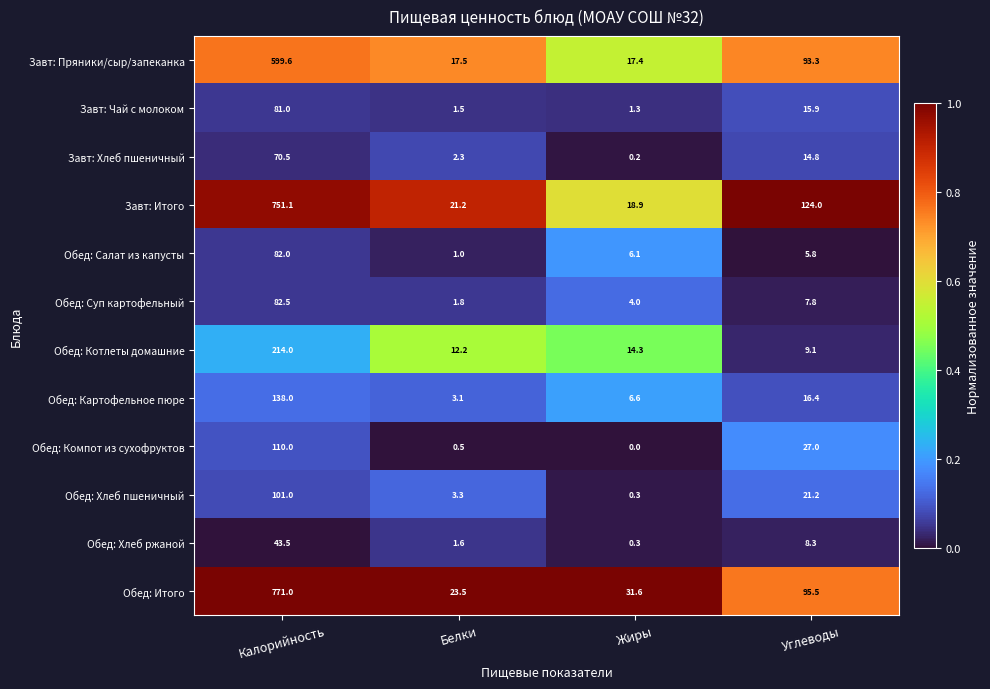

At which category is the sum across all series the highest?

Калорийность